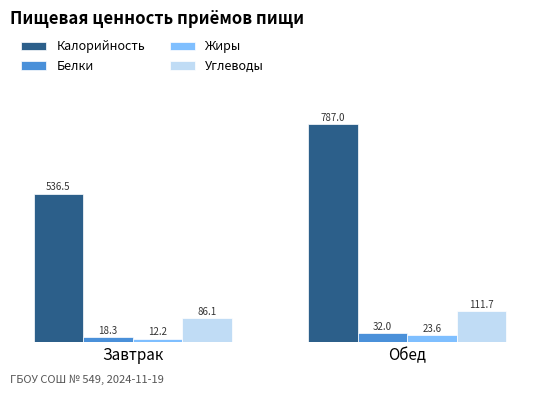

What is the value of the Белки bar at the 2nd from the left?

32.0